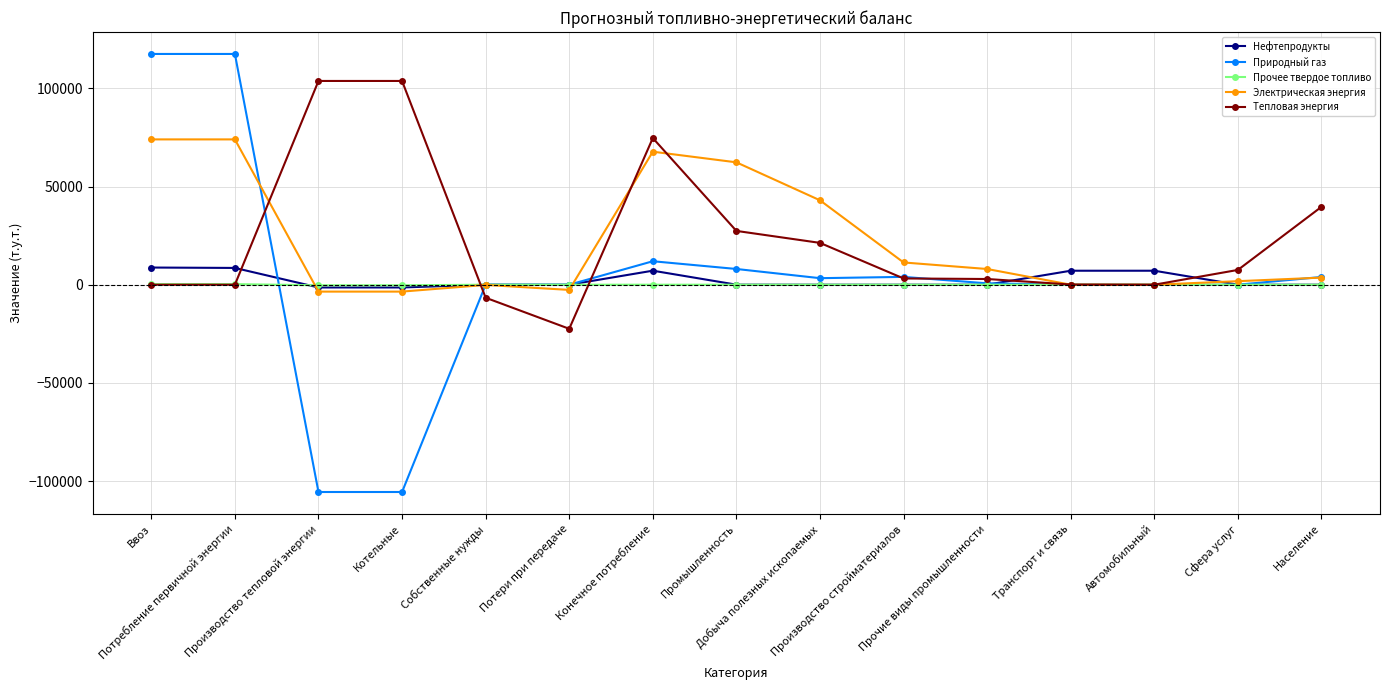

How many intersections are there between Нефтепродукты and Тепловая энергия?

5